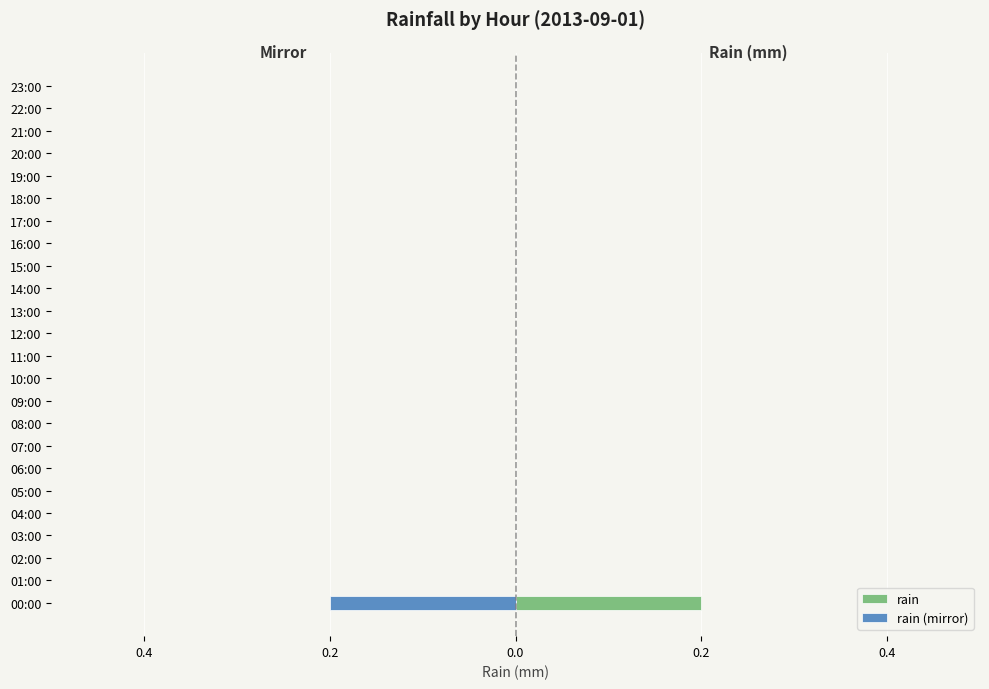

The rain (mirror) series shows -0.1 at 06:00. True or false?

False